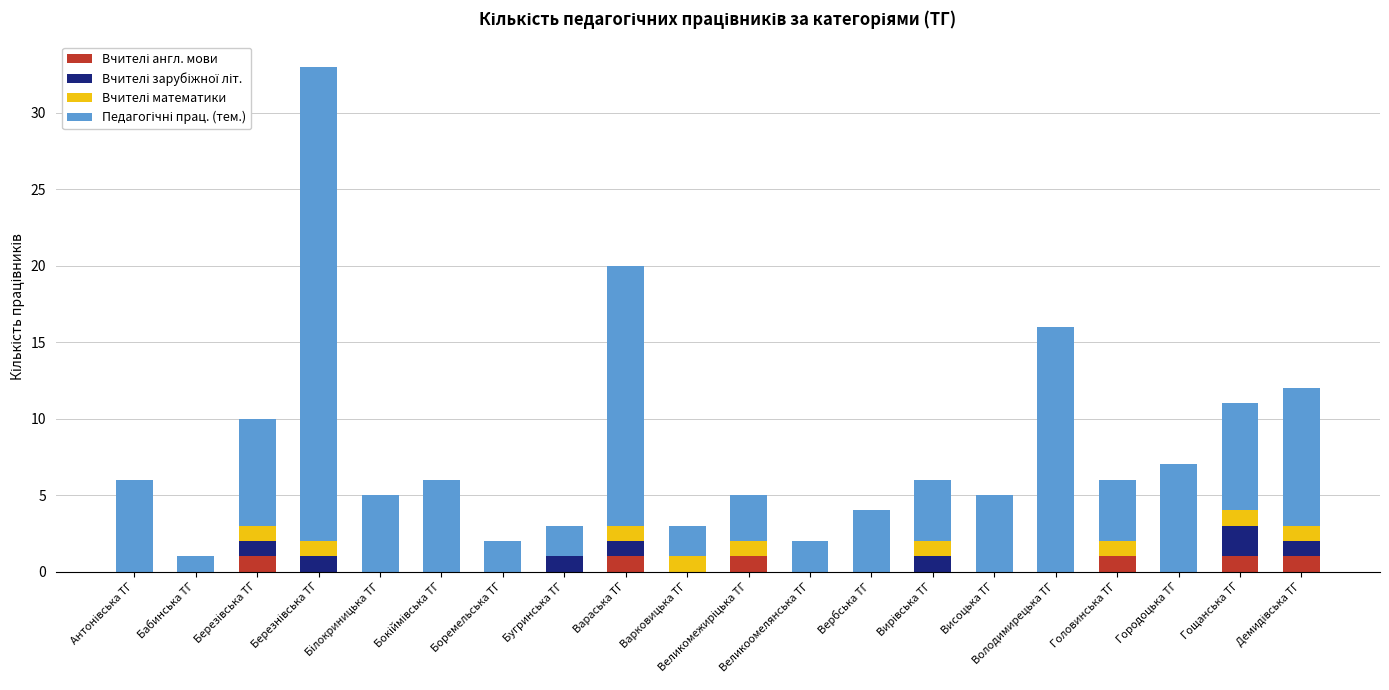

What is the total value across all series at Вербська ТГ?

4